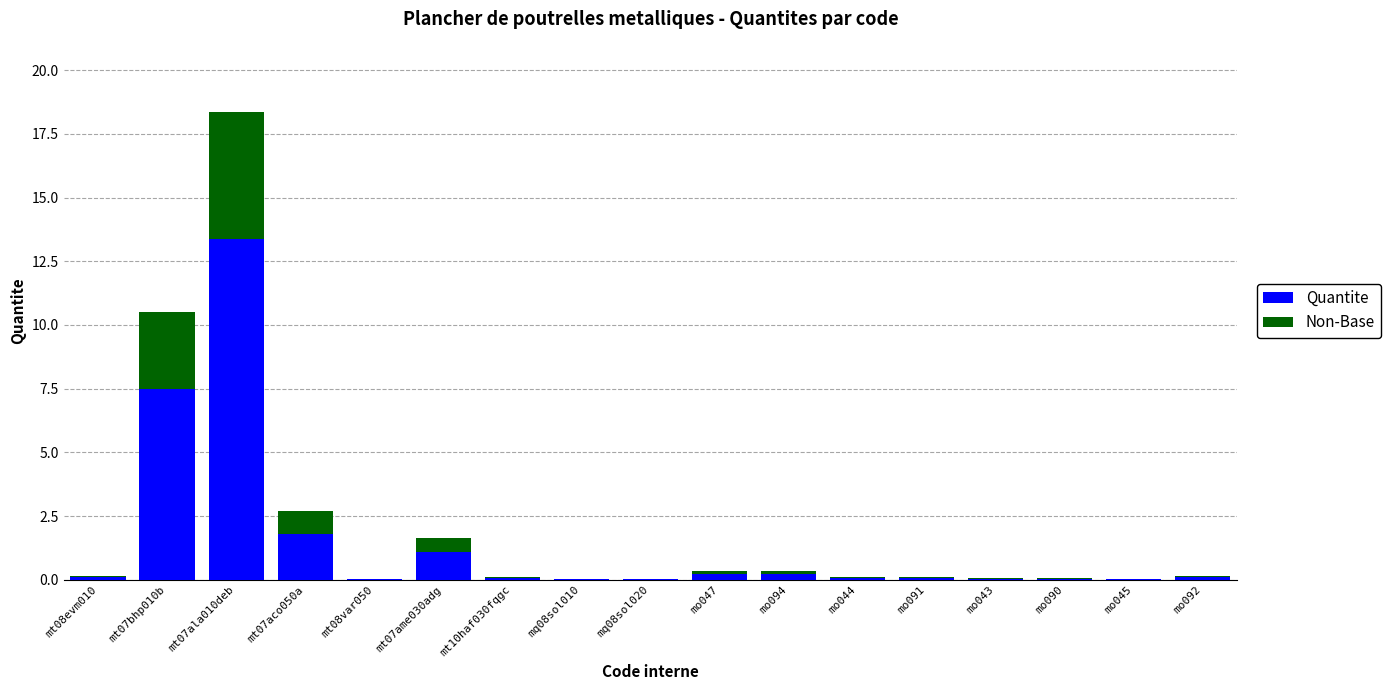

What are all the series names shown in the legend?

Quantite, Non-Base